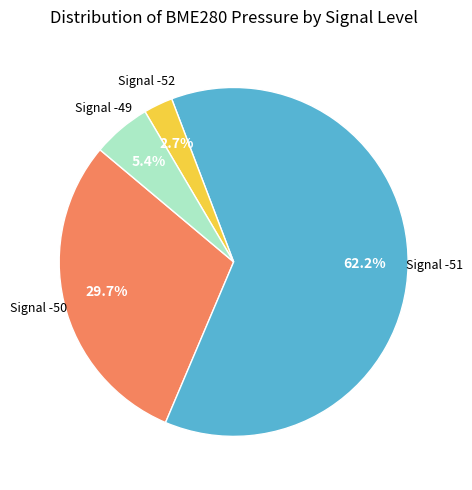

Is there any slice that represents more than half of the pie?

Yes